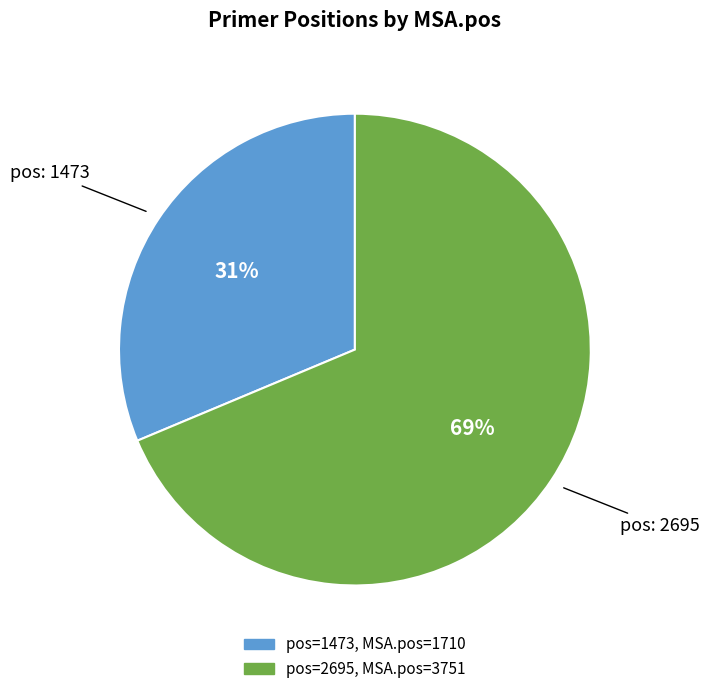

To the nearest percent, what is the average slice percentage?

50%